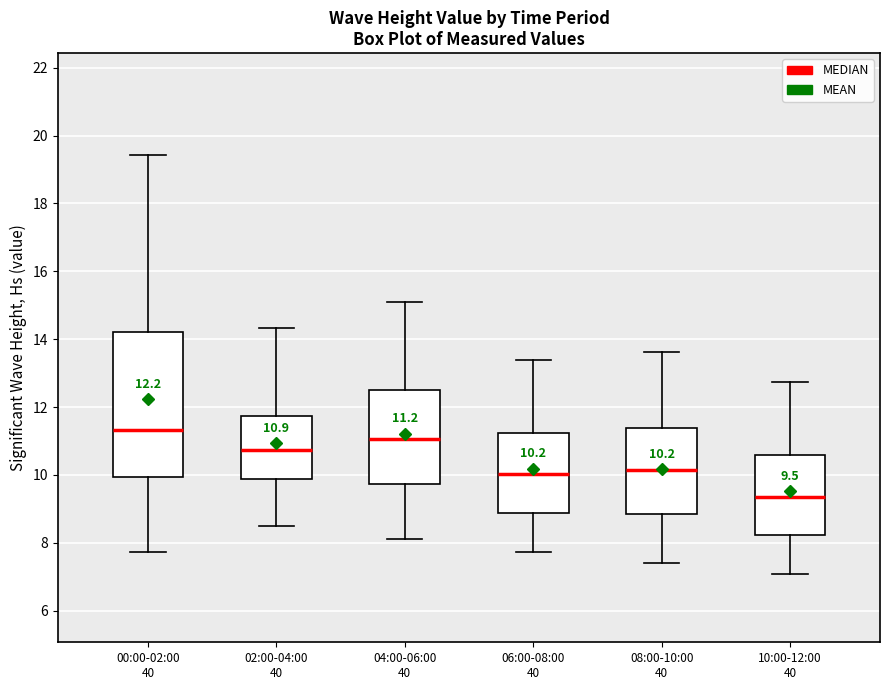

Comparing the boxes themselves (not the whiskers), which one is the tallest?

00:00-02:00 40